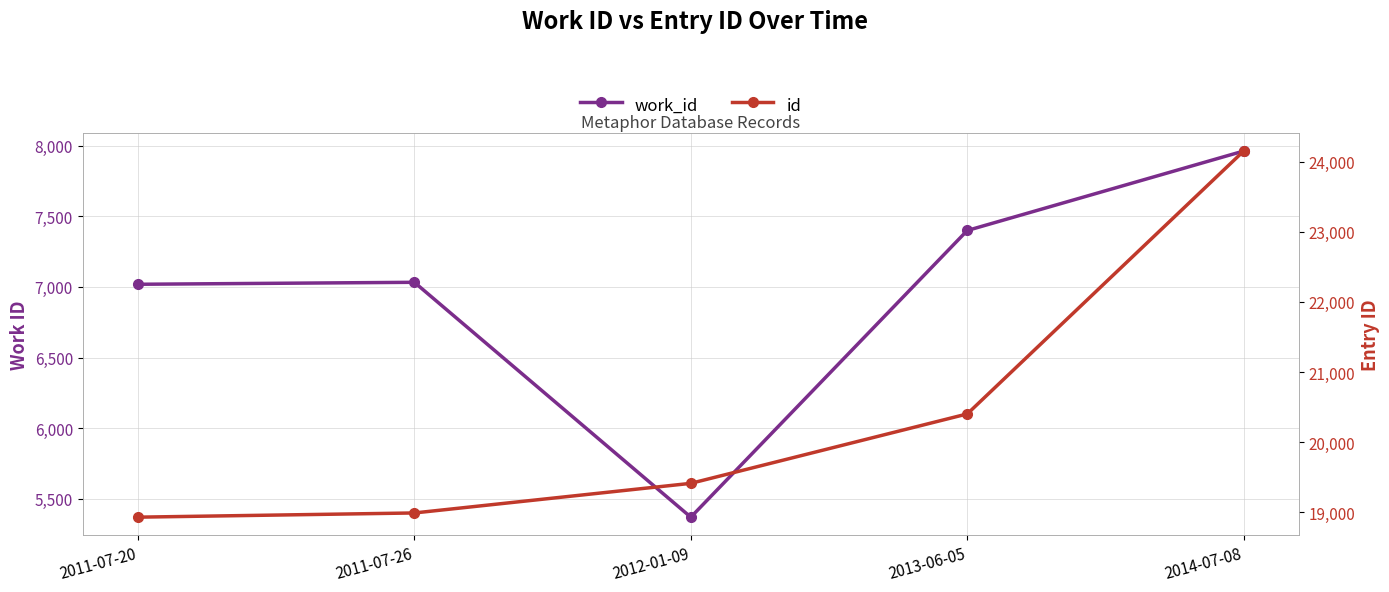

True or false: id has a value of 24150 at 2014-07-08.

True